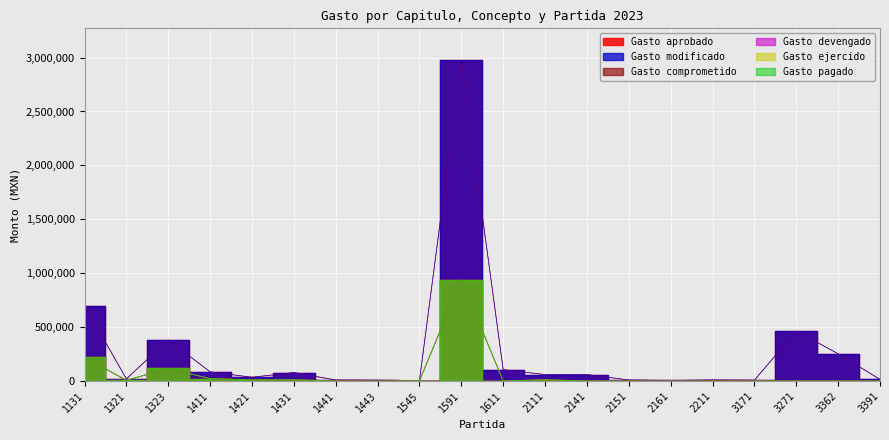

Is the value of Gasto modificado at 1323 greater than the value of Gasto aprobado at 1321?

Yes